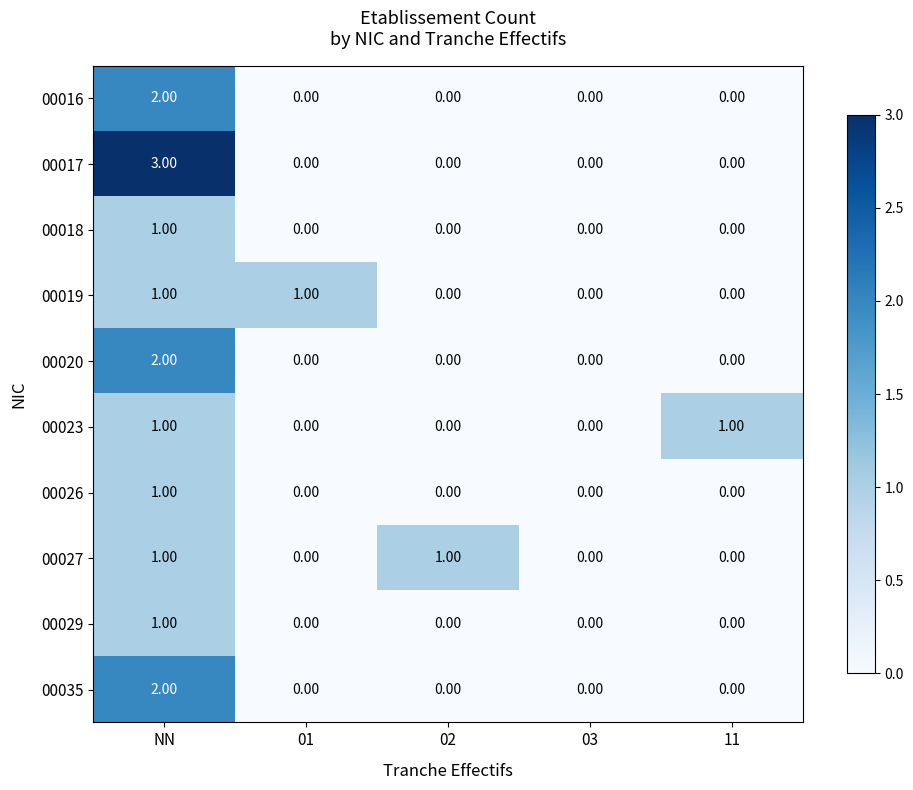

At which category is the sum across all series the highest?

NN